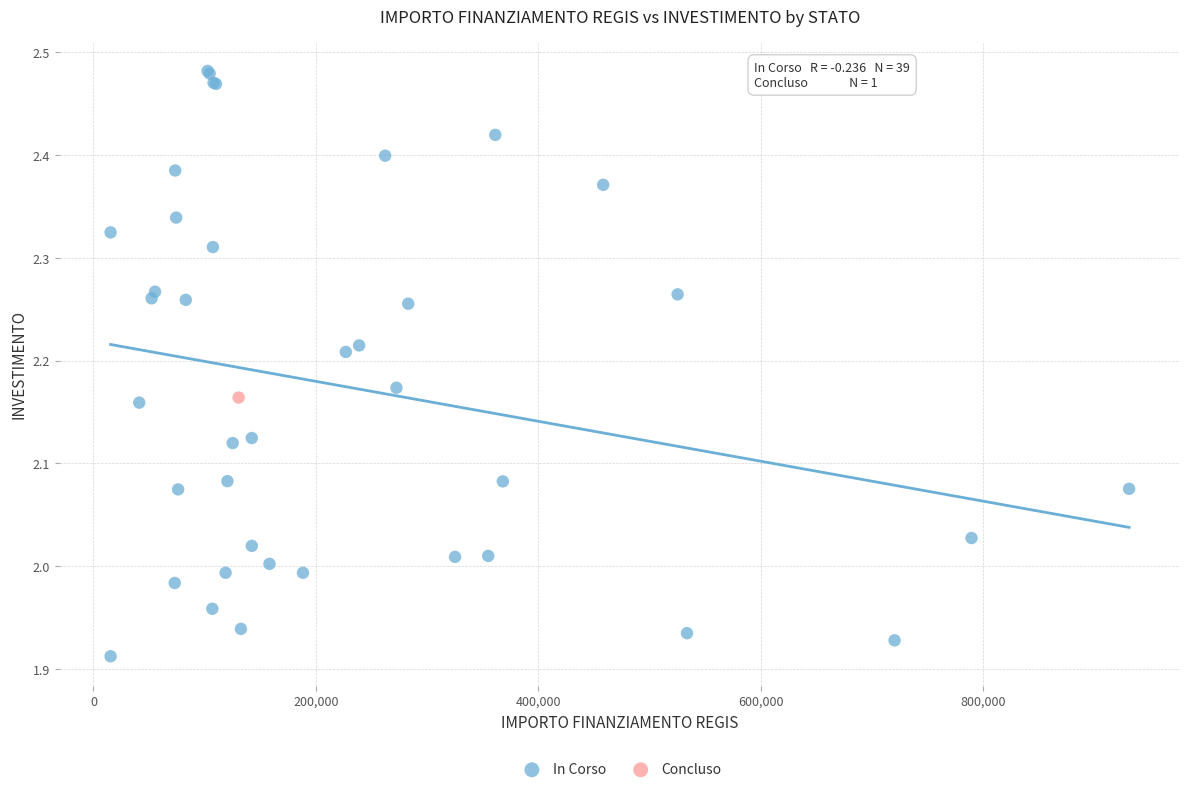

What are all the series names shown in the legend?

In Corso, Concluso